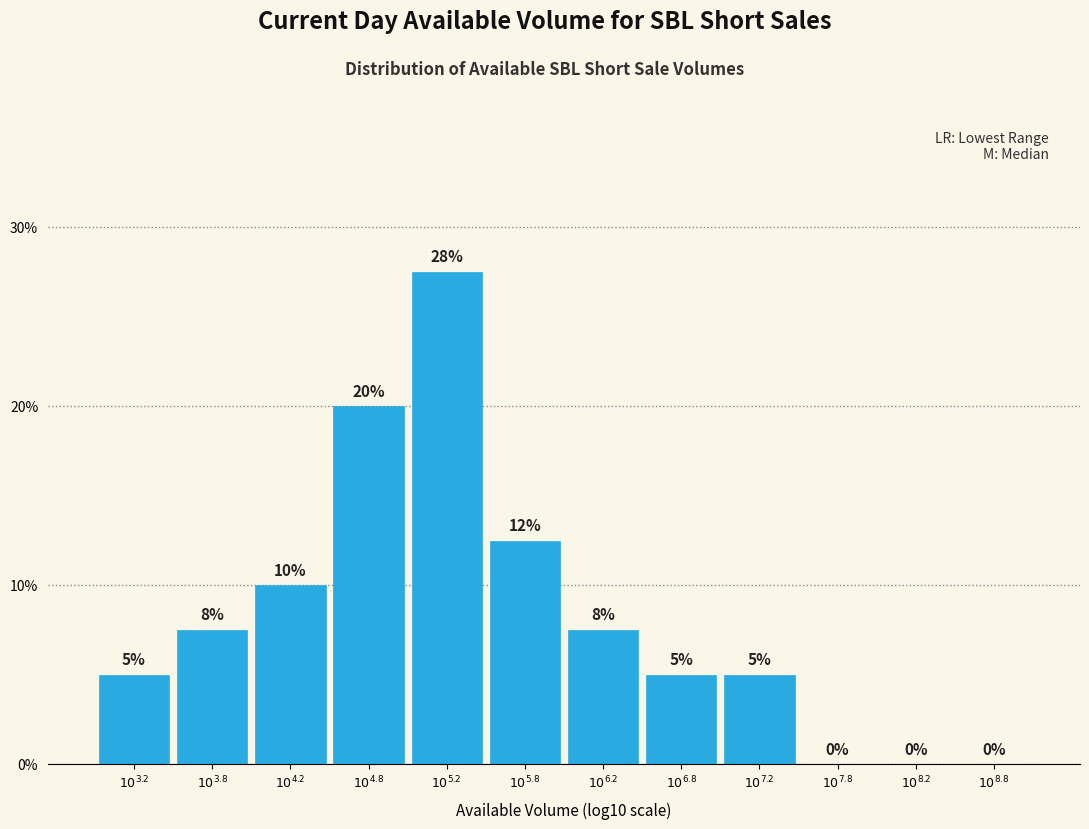

What is the maximum value shown in the chart?

27.5